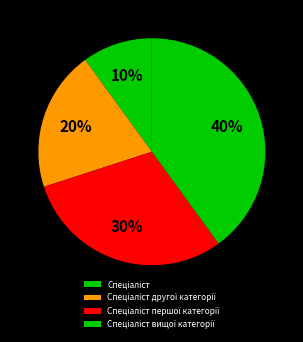

Is there any slice that represents more than half of the pie?

No